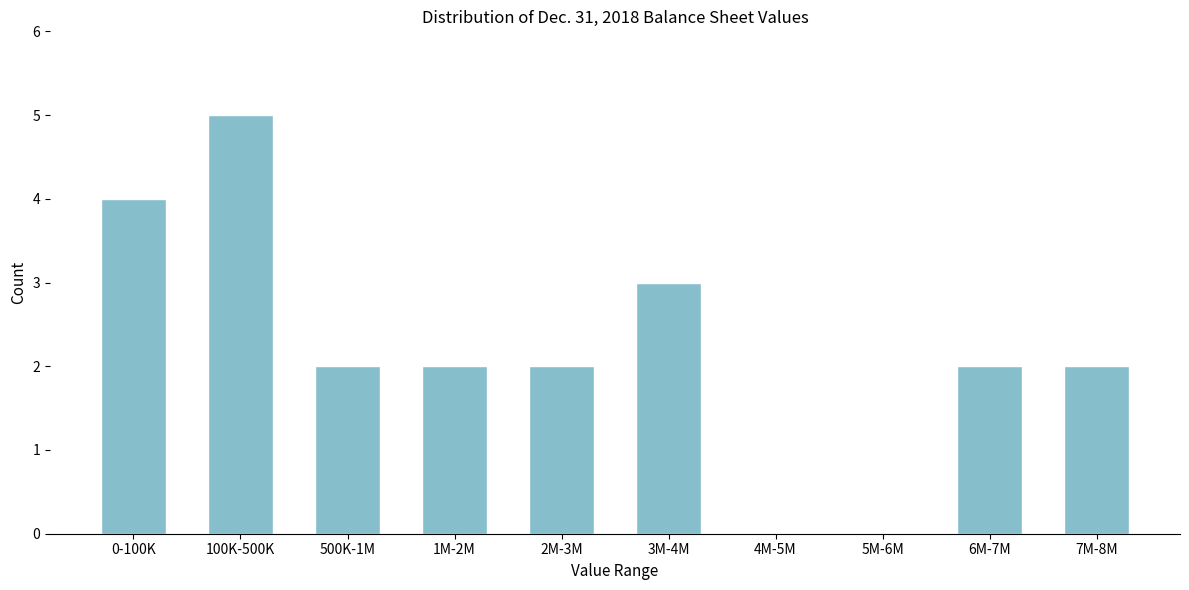

Reading right to left, transcribe all the data shown in this chart.

7M-8M=2	6M-7M=2	5M-6M=0	4M-5M=0	3M-4M=3	2M-3M=2	1M-2M=2	500K-1M=2	100K-500K=5	0-100K=4